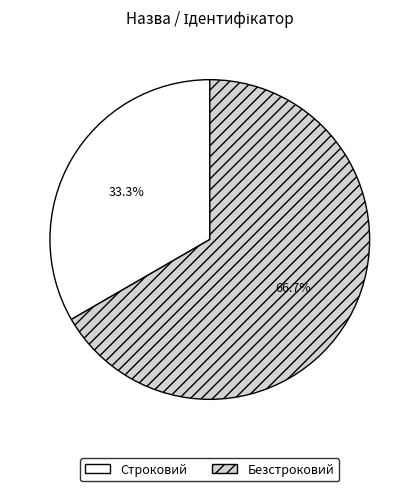

Is it true that Безстроковий is 57% of the pie?

False